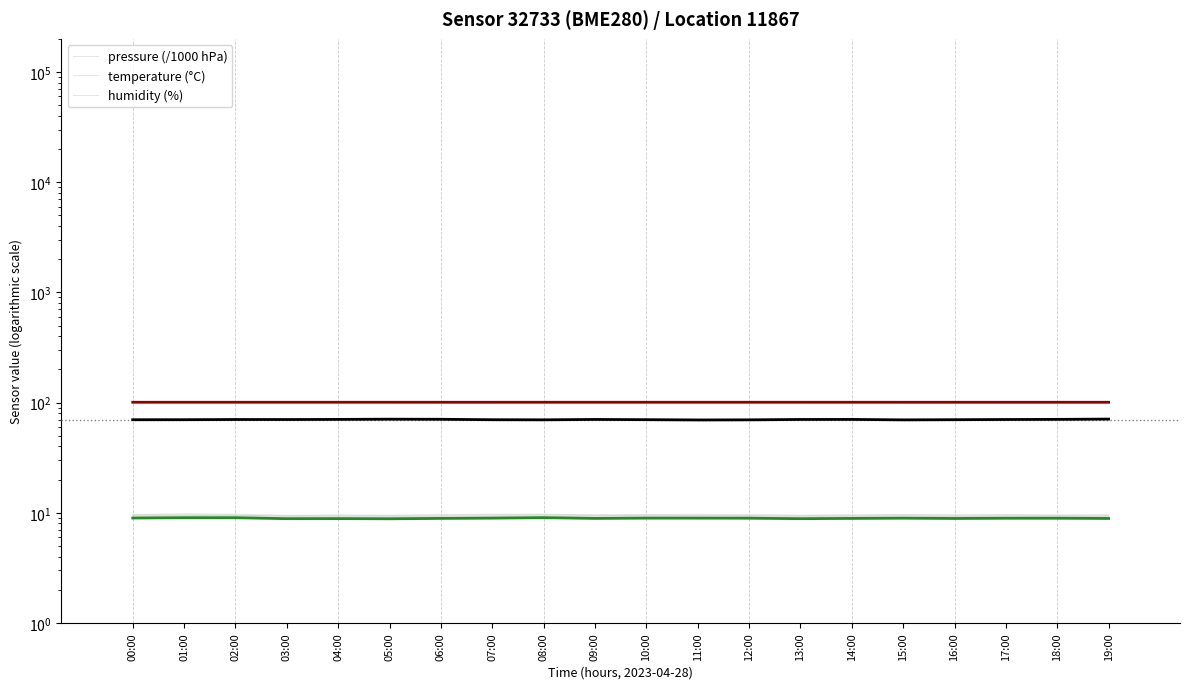

What is the value of the humidity (%) bar at the 2nd from the left?

69.9